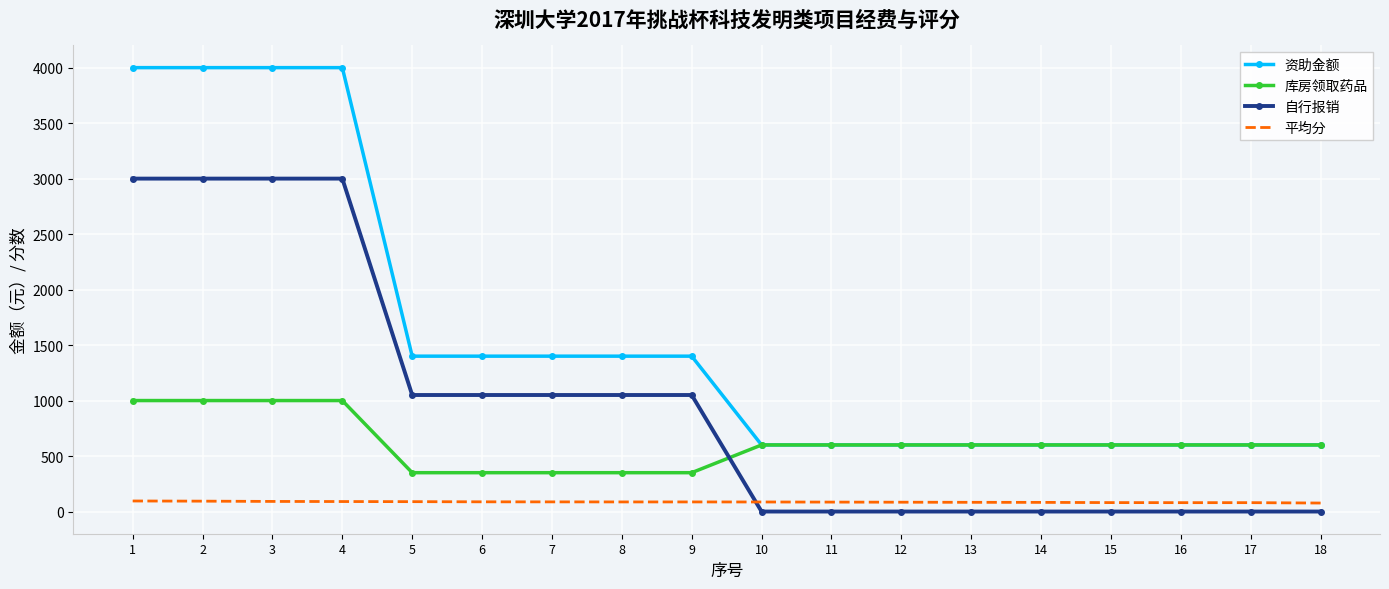

Rank the series by their maximum value, from highest to lowest.

资助金额, 自行报销, 库房领取药品, 平均分